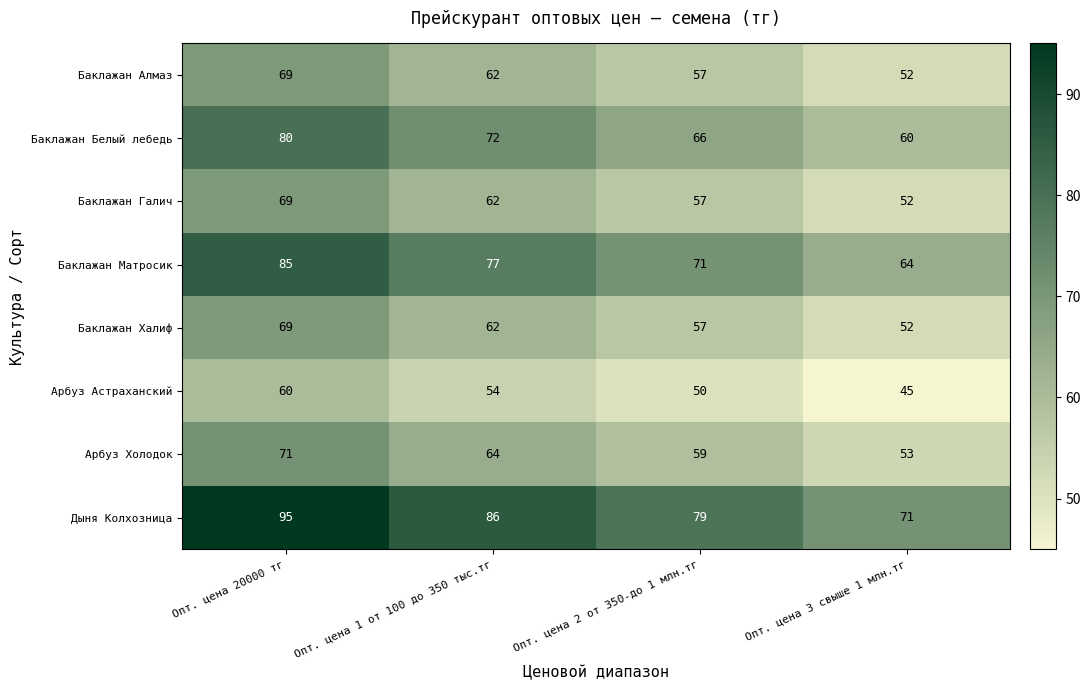

At how many categories does at least one series exceed 54?

4